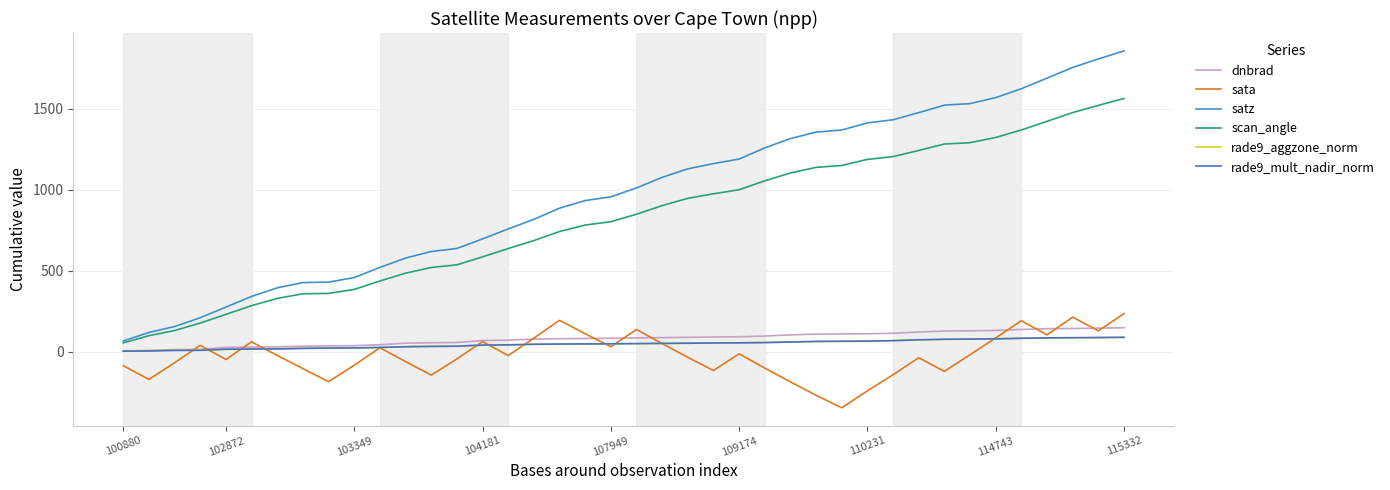

True or false: satz has more than 2 points higher than both neighbors.

False